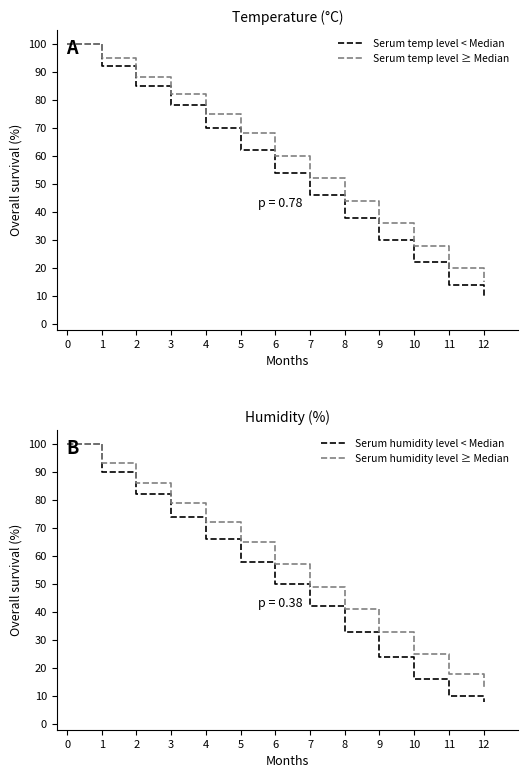

Does the chart have visible grid lines?

No